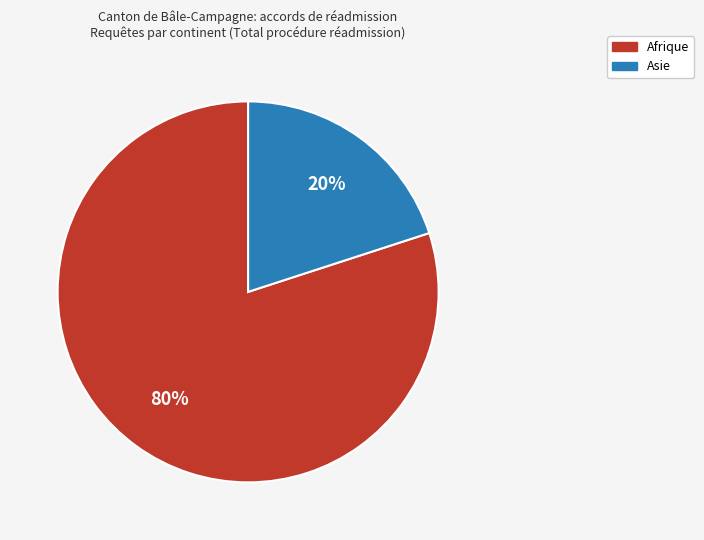

Which has a higher value, Asie or Afrique?

Afrique